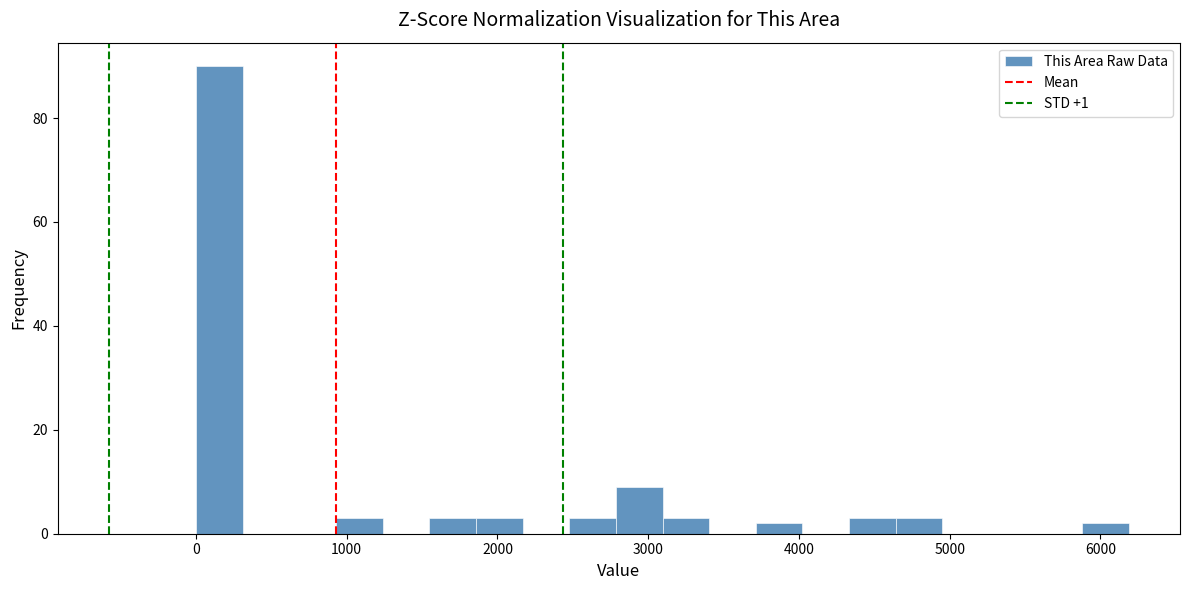

Around what value on the x-axis is the tallest bar? Give the approximate position of its centre, as read against the axis.

200